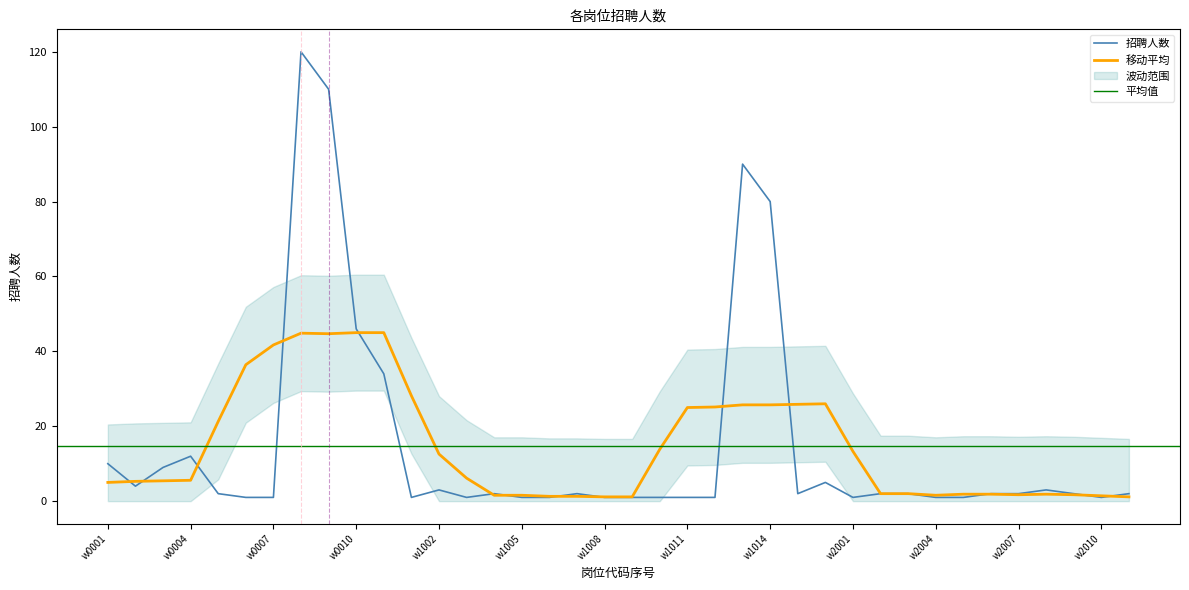

Reading left to right, what are all the values shown in this chart?

10	4	9	12	2	1	1	120	110	46	34	1	3	1	2	1	1	2	1	1	1	1	1	90	80	2	5	1	2	2	1	1	2	2	3	2	1	2